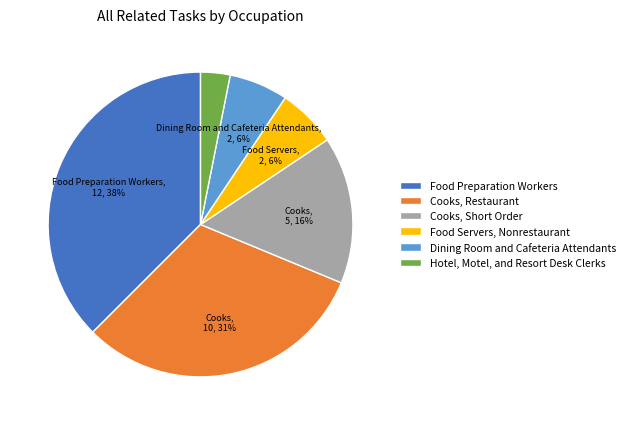

Does any single category account for the majority?

No